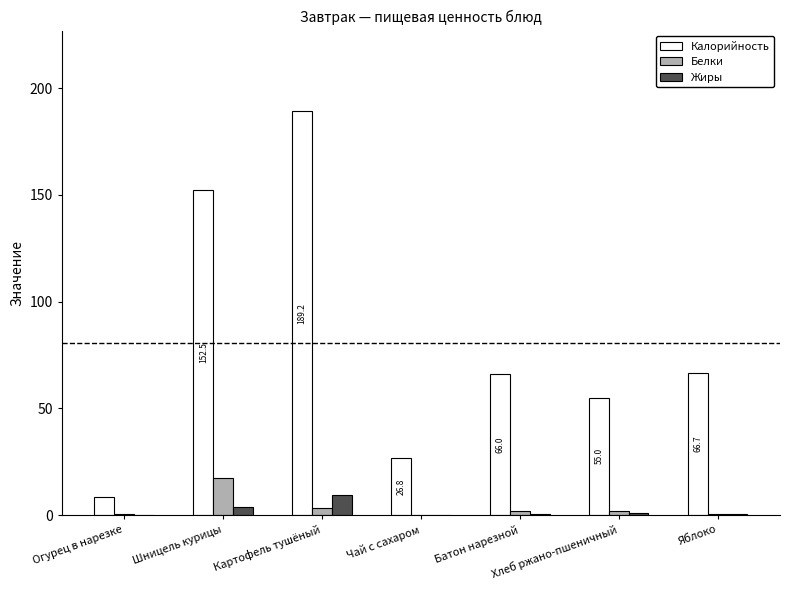

What is the difference between the Белки values at Огурец в нарезке and Хлеб ржано-пшеничный?

1.5